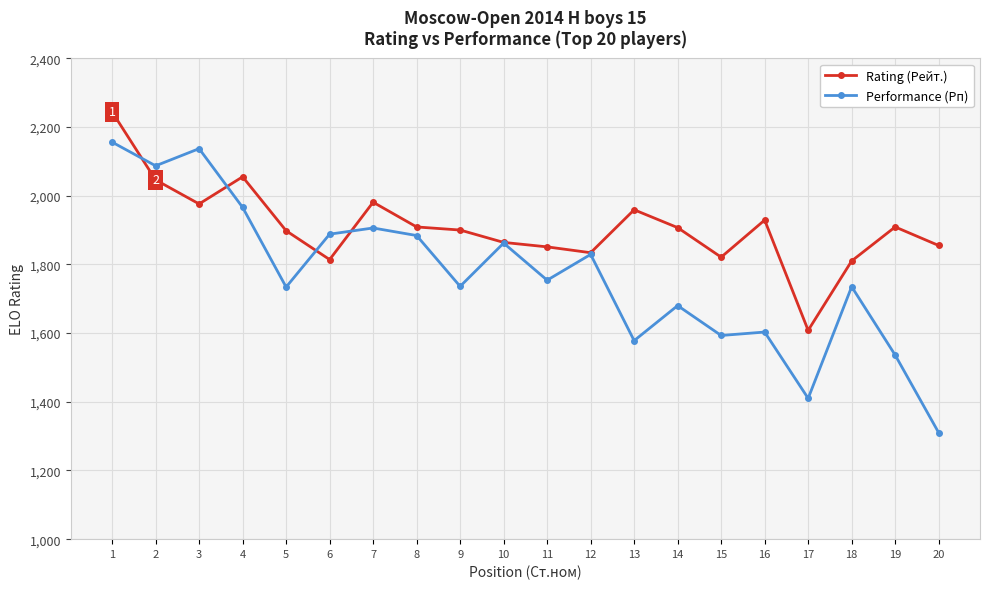

Is the value of Rating (Рейт.) at 6 greater than the value of Performance (Рп) at 14?

Yes